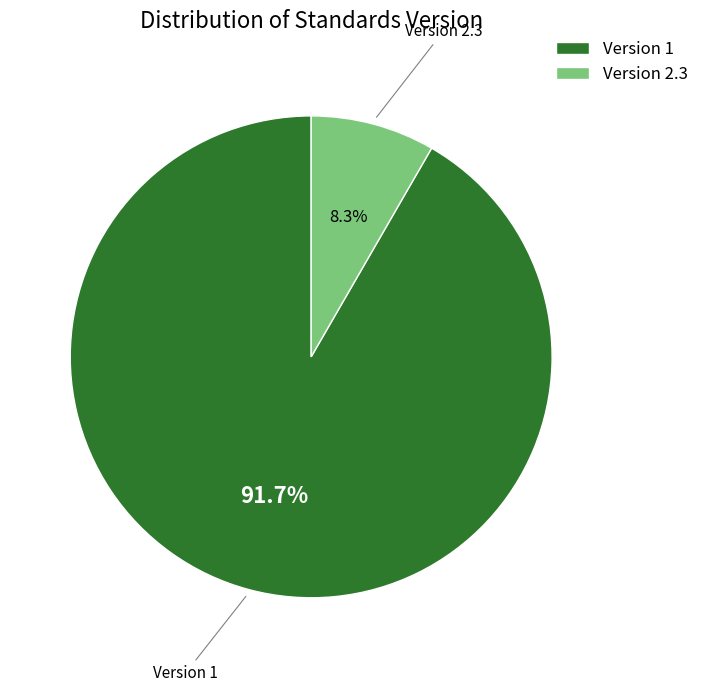

How many segments does this pie chart have?

2